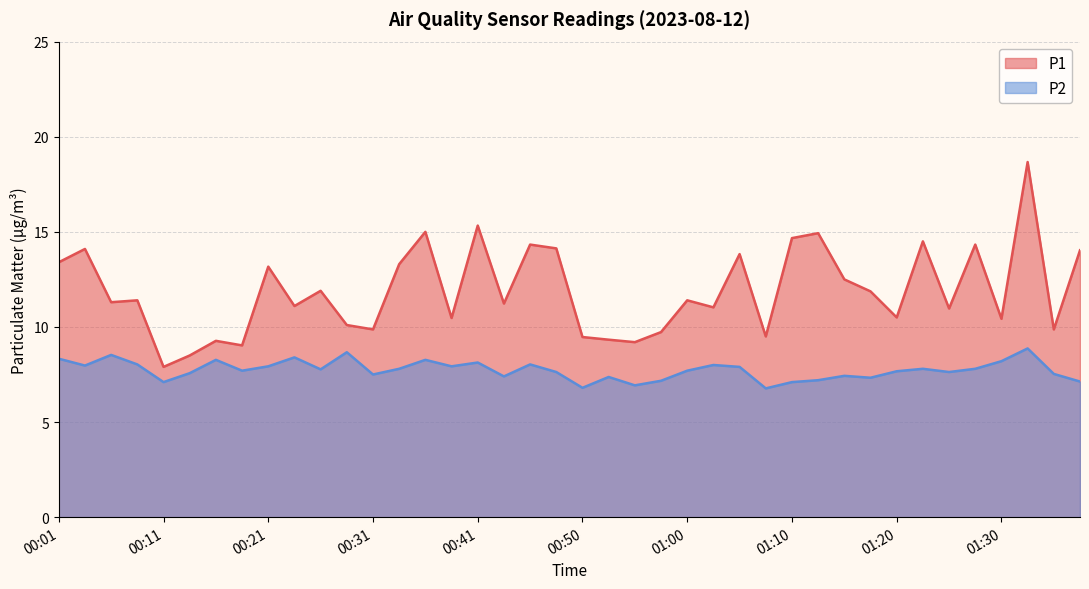

True or false: P2 and P1 cross at least once.

False